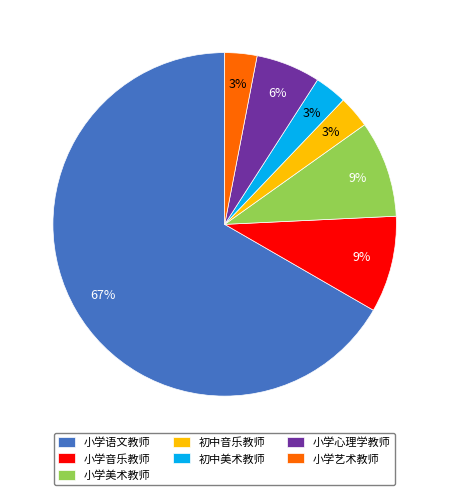

Which category accounts for the majority?

小学语文教师